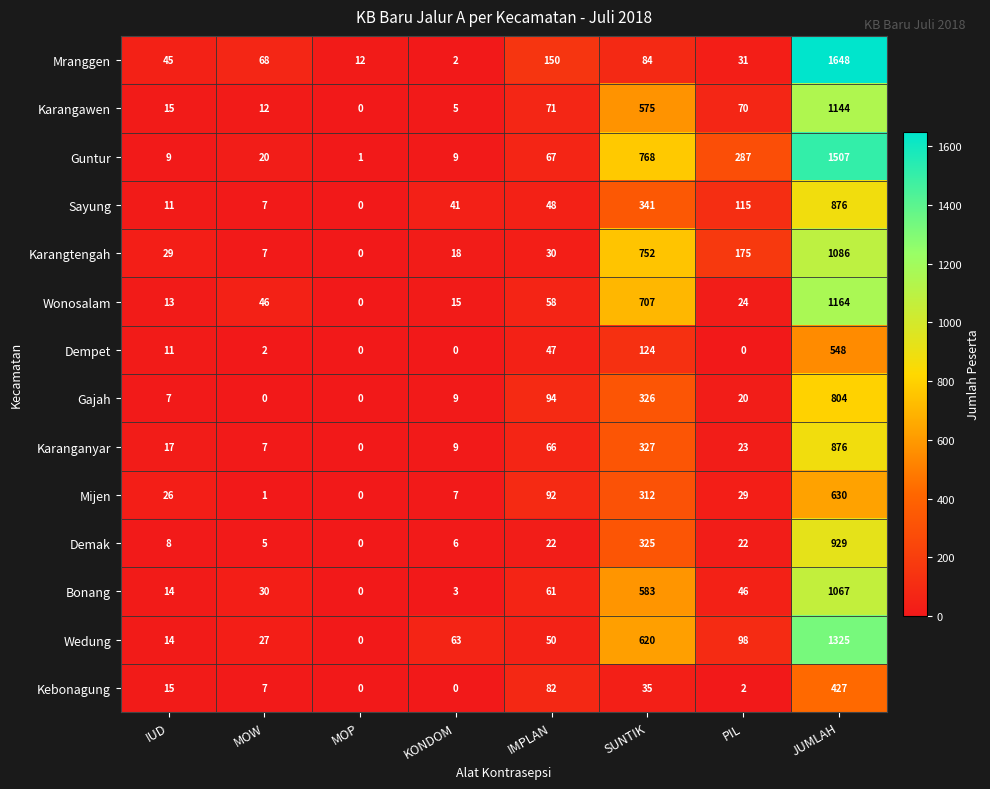

Which series has the widest spread of values?

Mranggen